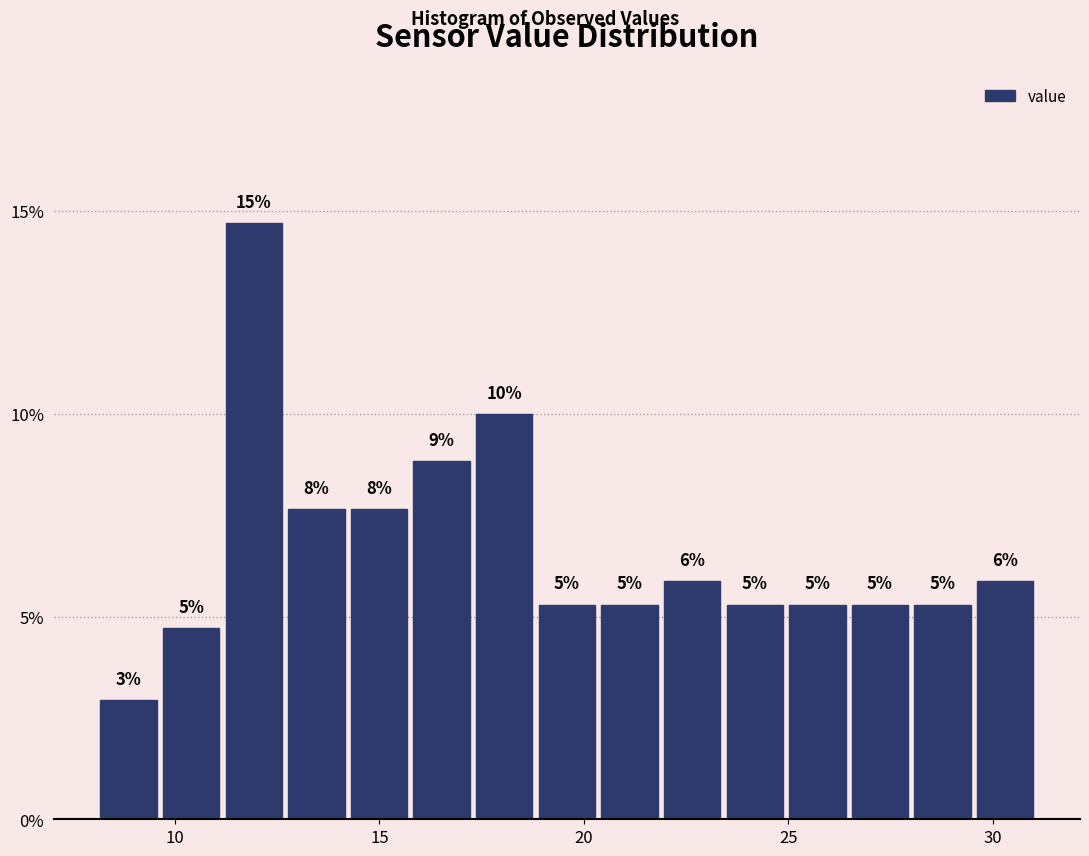

Read against the x-axis, roughly where is the centre of the tallest bar?

12.0